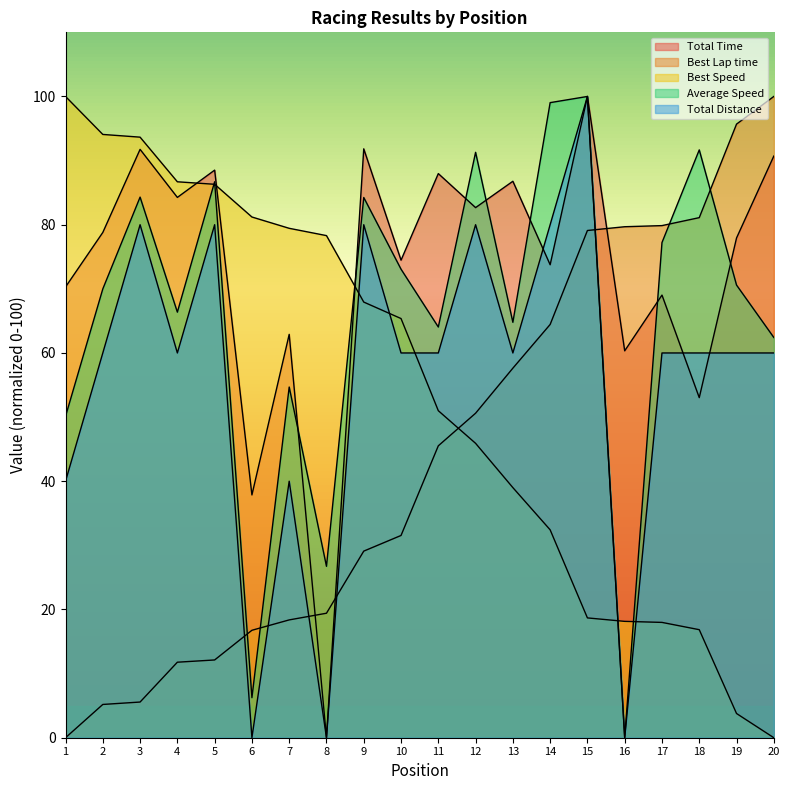

How many lines are shown in the chart?

5